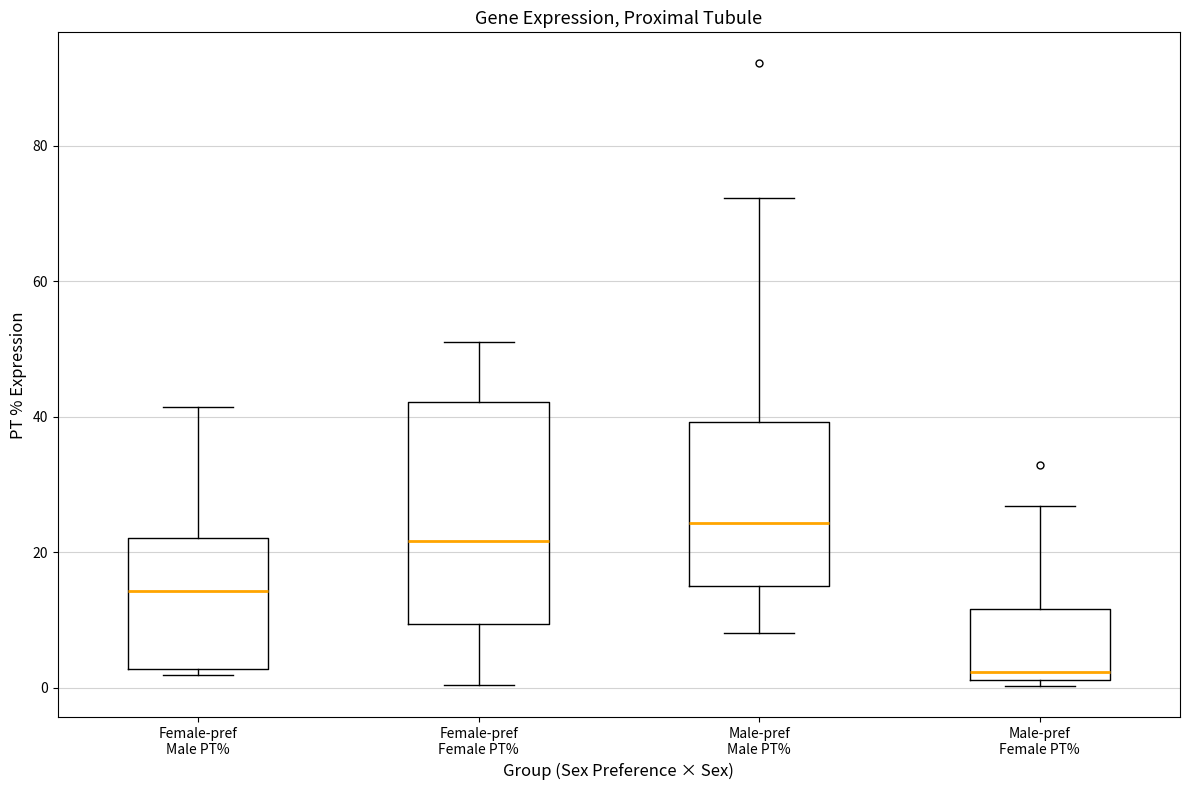

Which box has the lowest median line?

Male-pref Female PT%